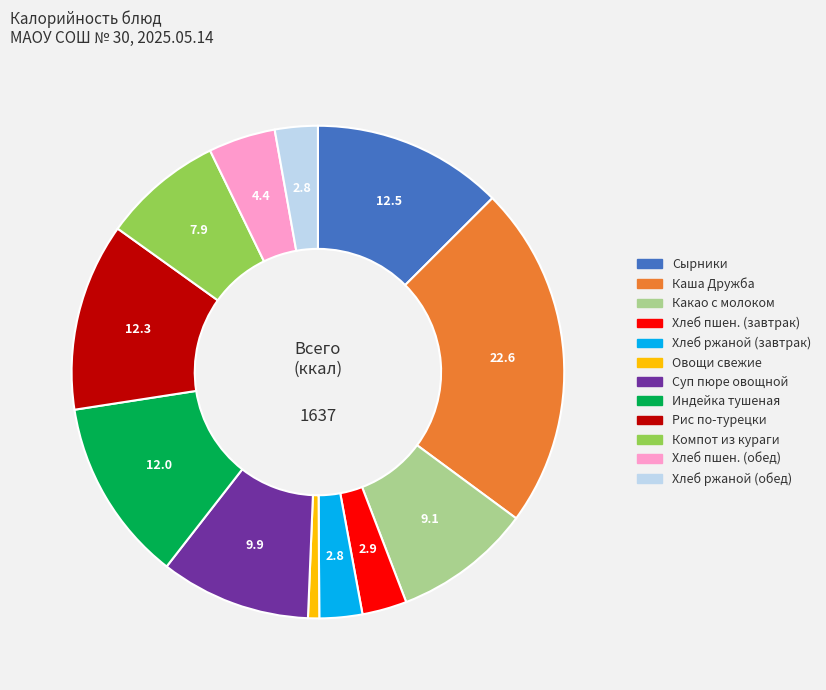

Is there any slice that represents more than half of the pie?

No